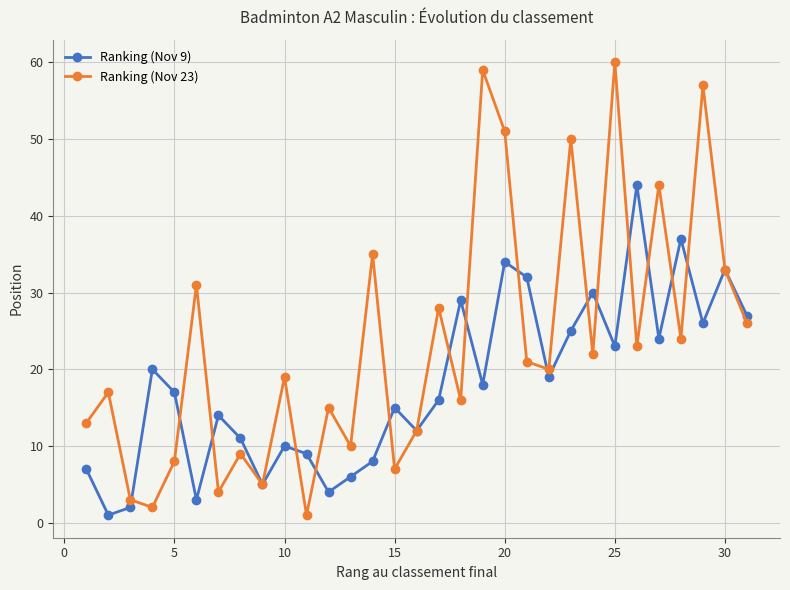

Which series has the widest spread of values?

Ranking (Nov 23)